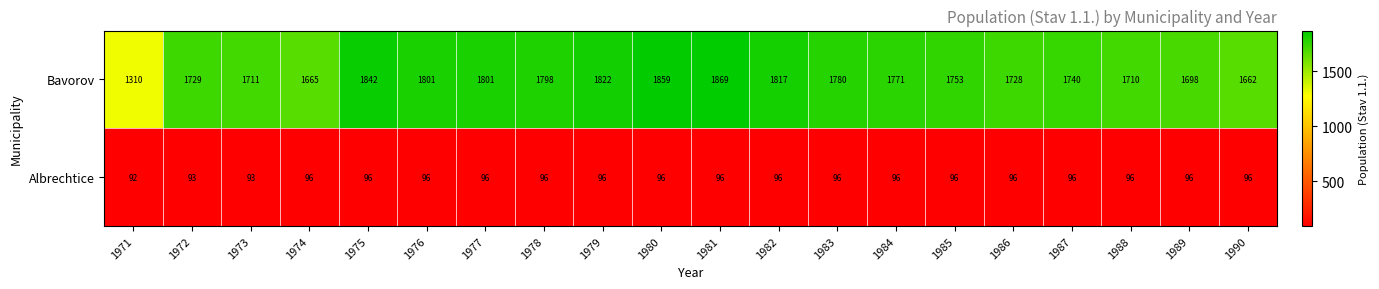

Where is Bavorov nearest to the value 1589?

1990